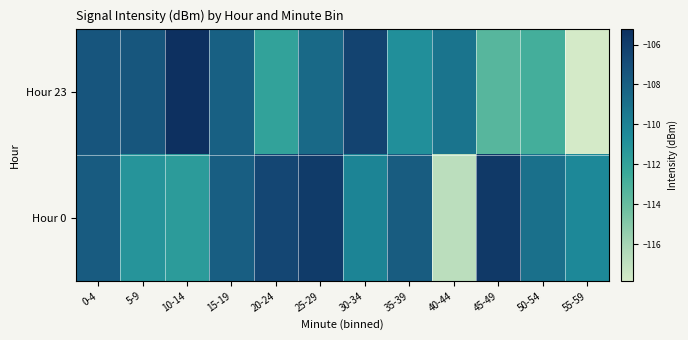

What is the greatest value displayed?

-105.2